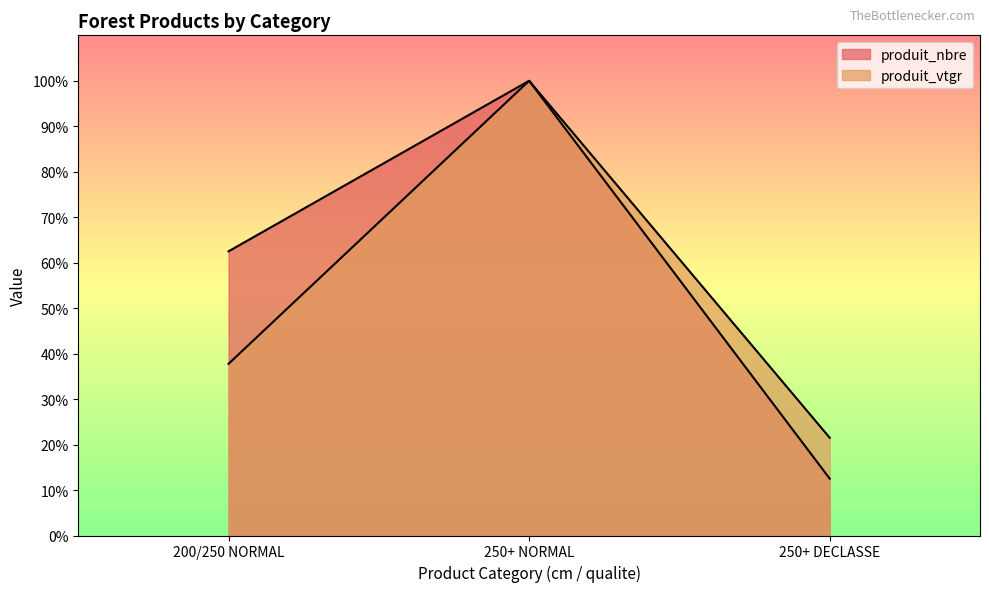

Rank the series by their maximum value, from lowest to highest.

produit_nbre, produit_vtgr